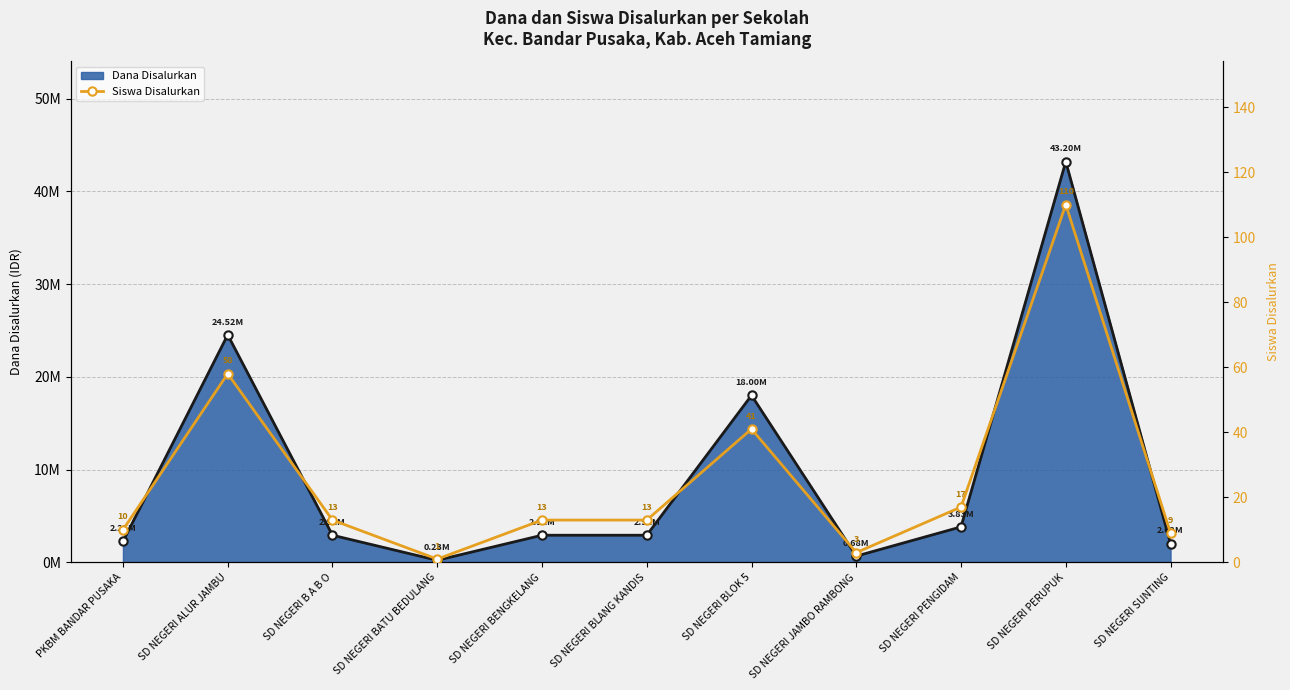

In Siswa Disalurkan, how many points are higher than both neighbors (excluding endpoints)?

3